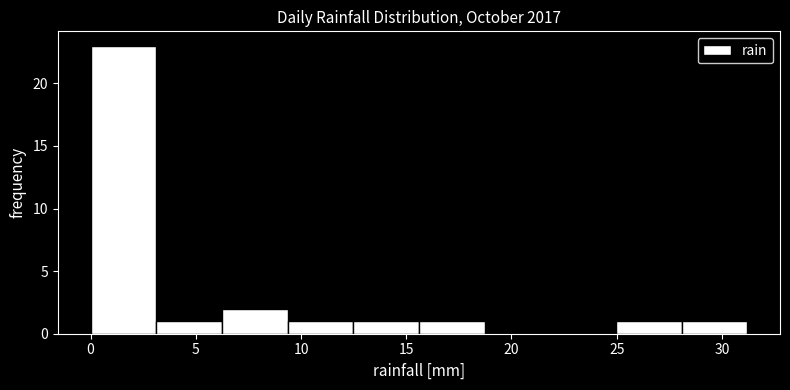

Over which range of the x-axis is the bar tallest?

0.0 to 3.0